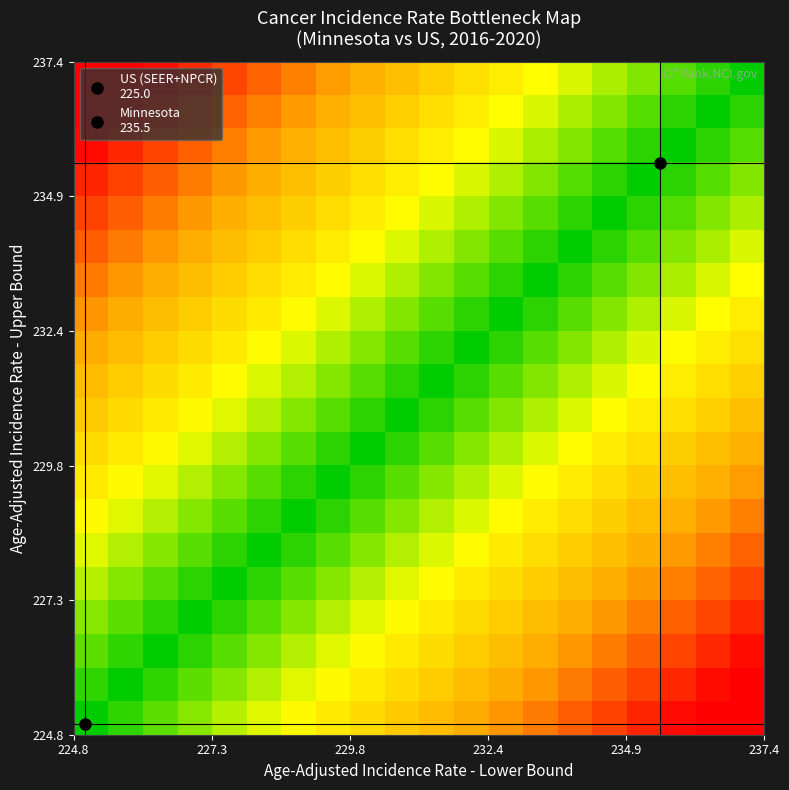

How many categories are shown in the chart?

20